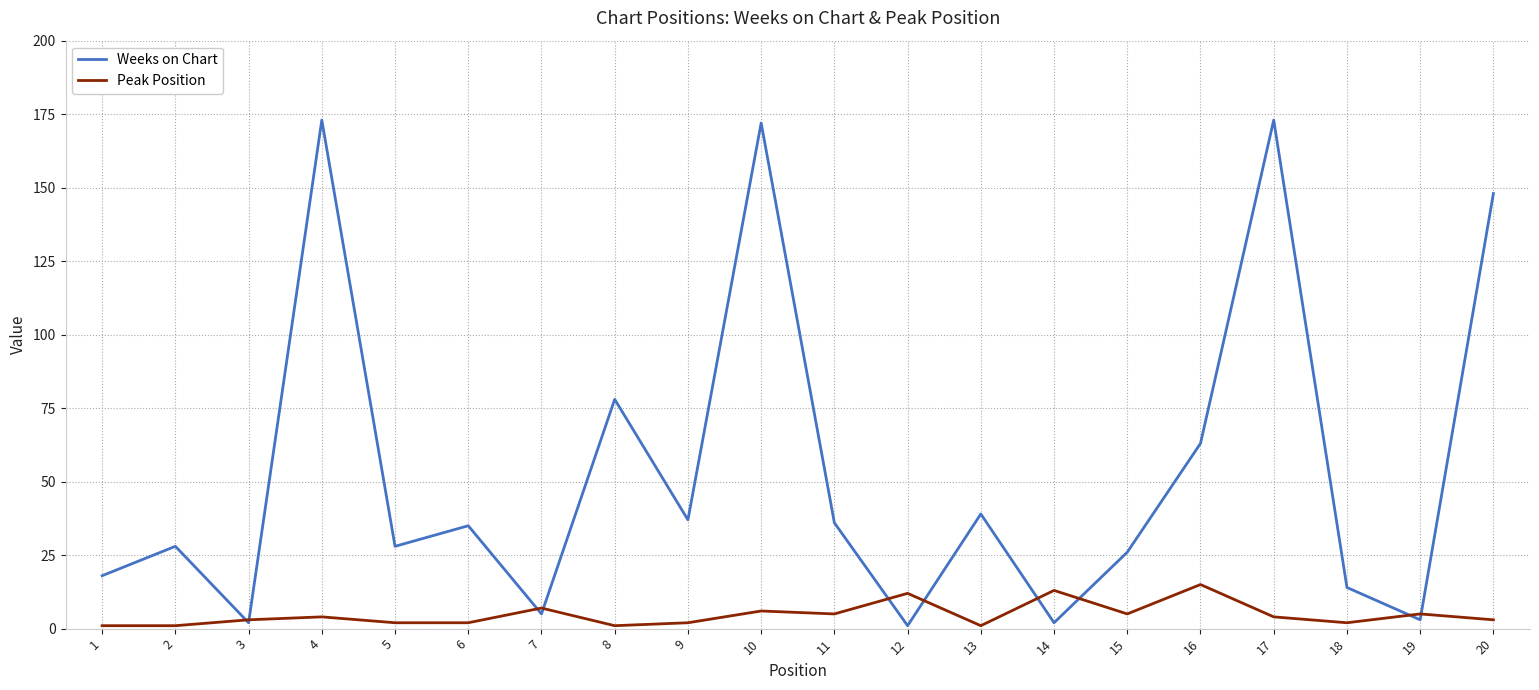

Rank the series by their average value, from lowest to highest.

Peak Position, Weeks on Chart